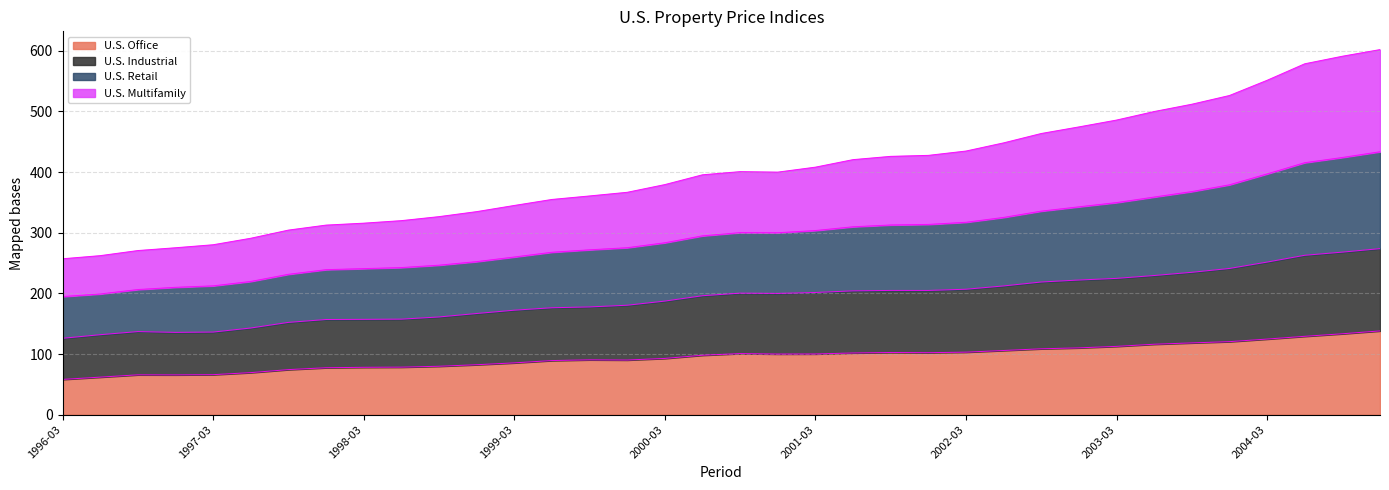

True or false: U.S. Office and U.S. Multifamily intersect in this chart.

False